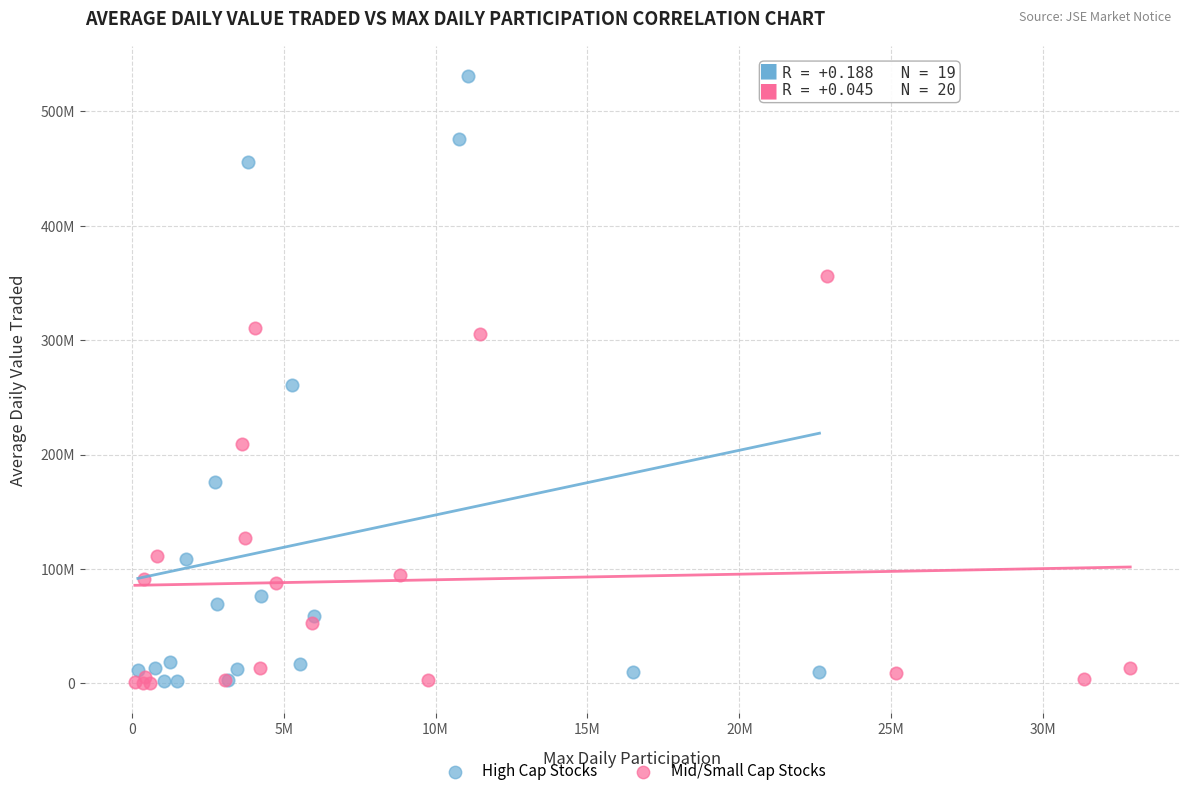

What are all the series names shown in the legend?

High Cap Stocks, Mid/Small Cap Stocks